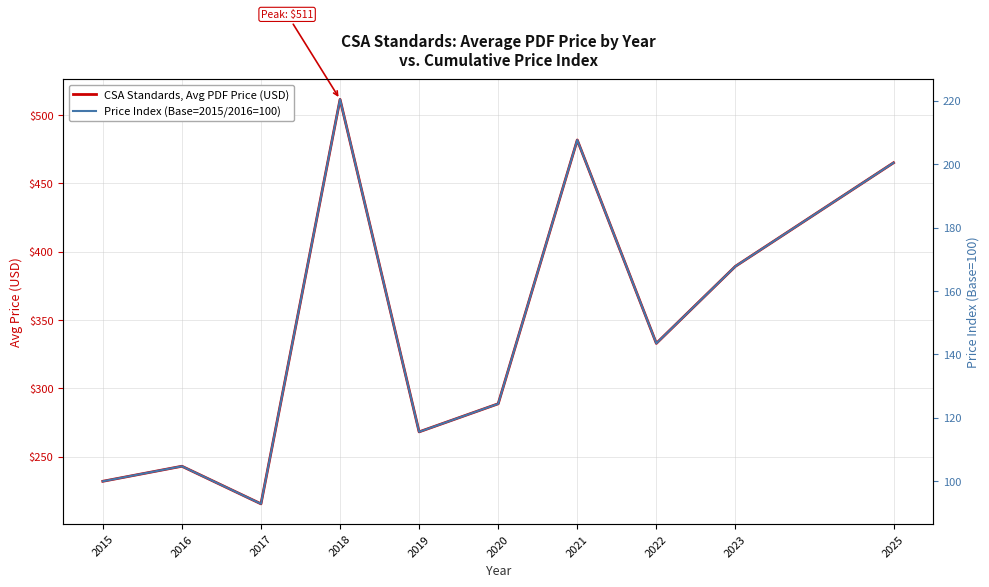

Which has a higher value, 2022 or 2023?

2023